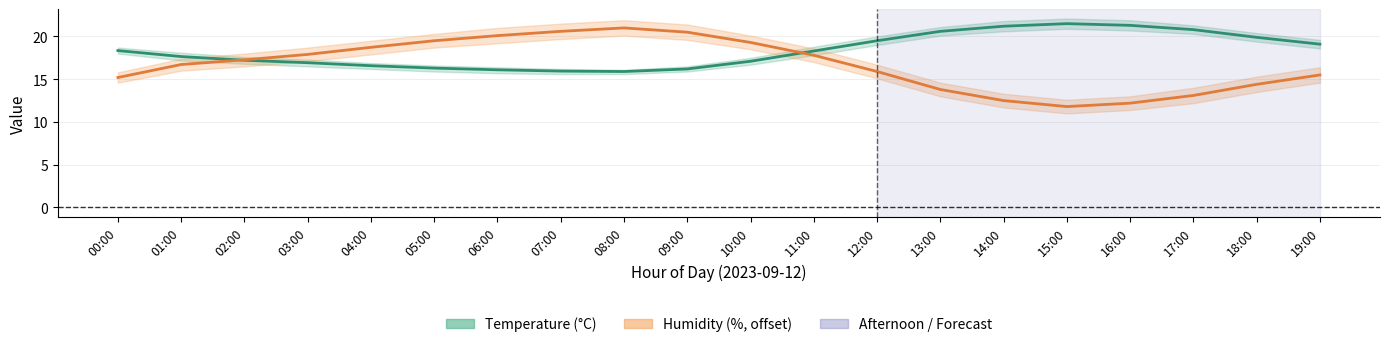

What is the difference between the maximum and minimum values in the humidity series?

9.2